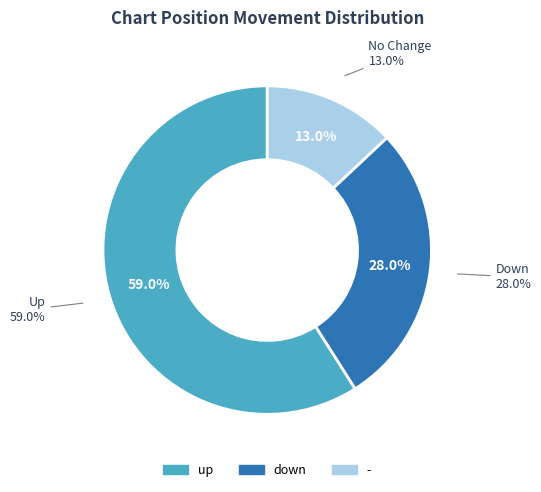

How much of the chart is everything except down?

72.0%